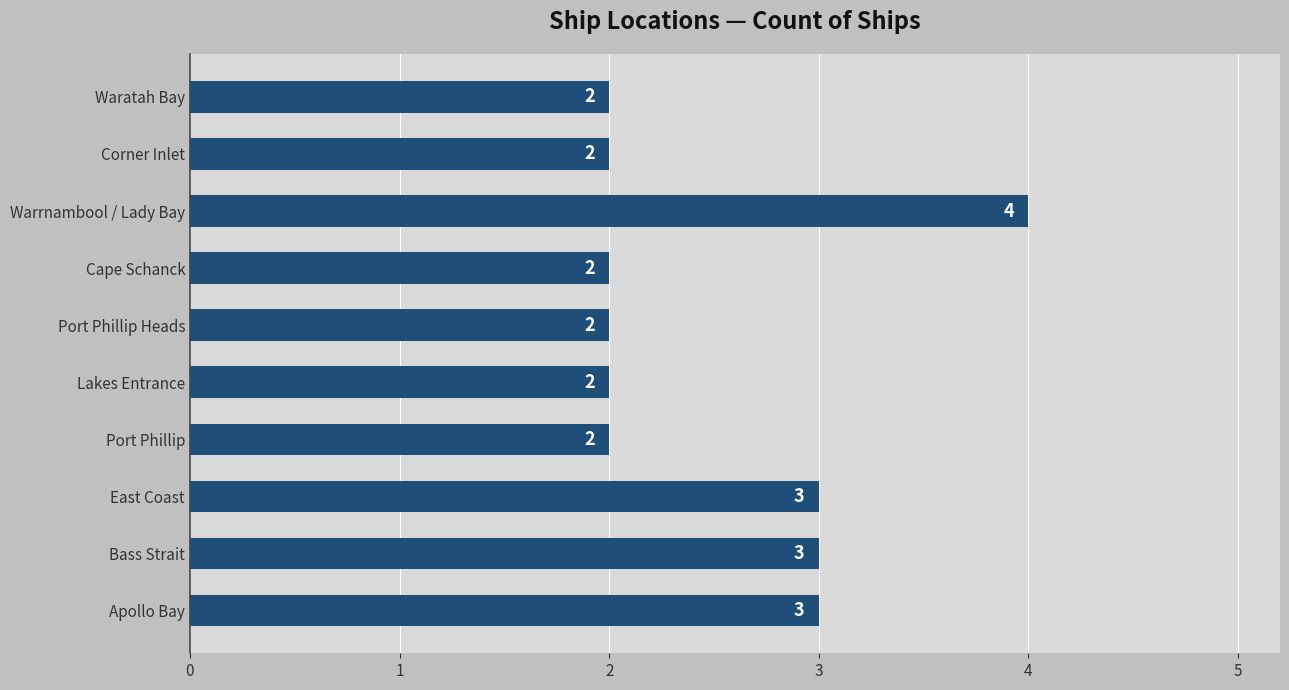

Count the values in the range 2 to 3.

9